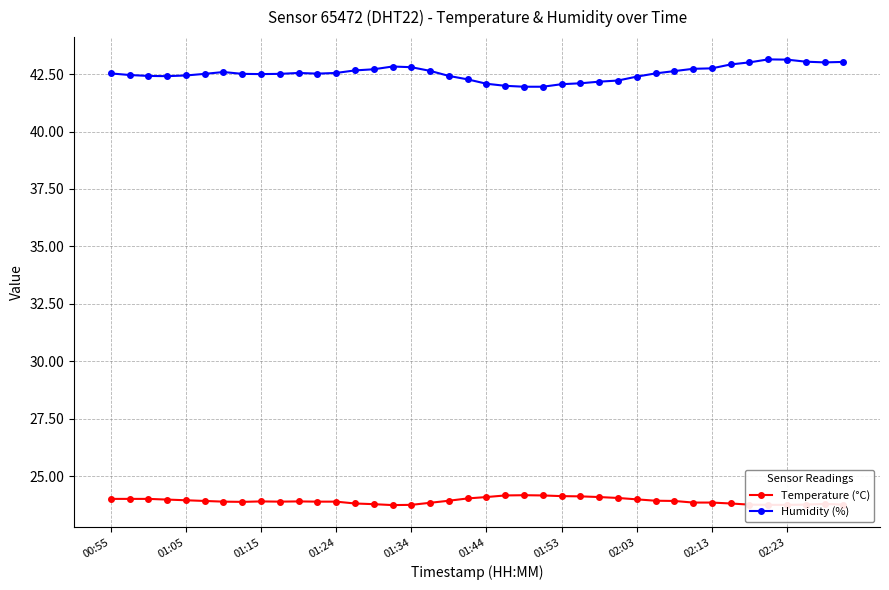

Which series has the largest total across all categories?

Humidity (%)